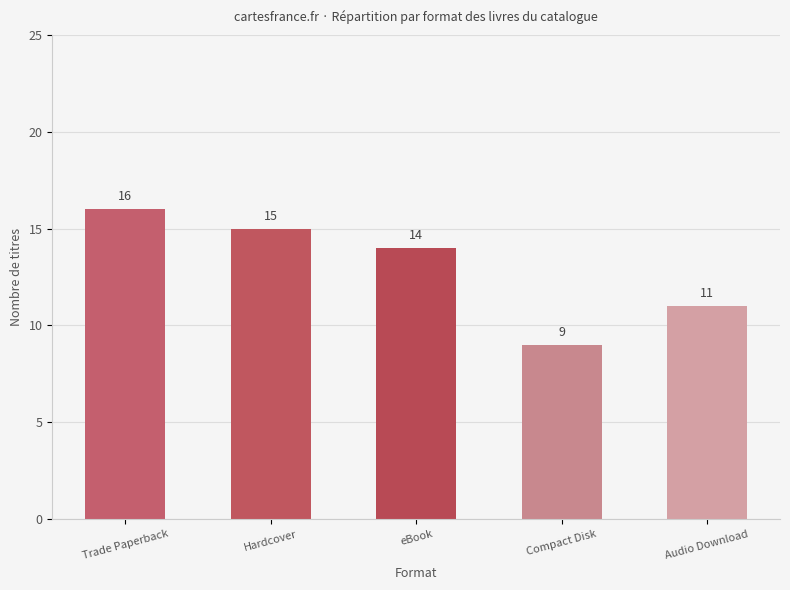

The chart shows a value of 9 at Compact Disk. True or false?

True